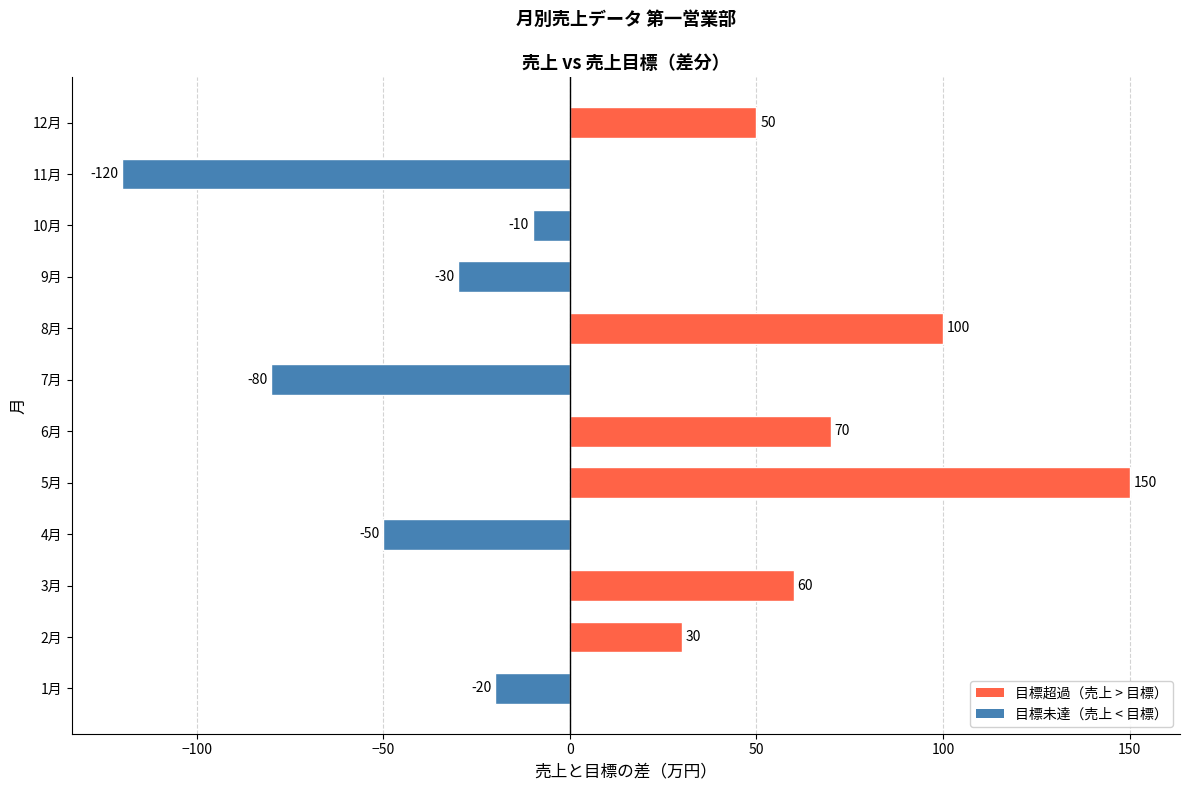

At which label is the value closest to 15?

2月